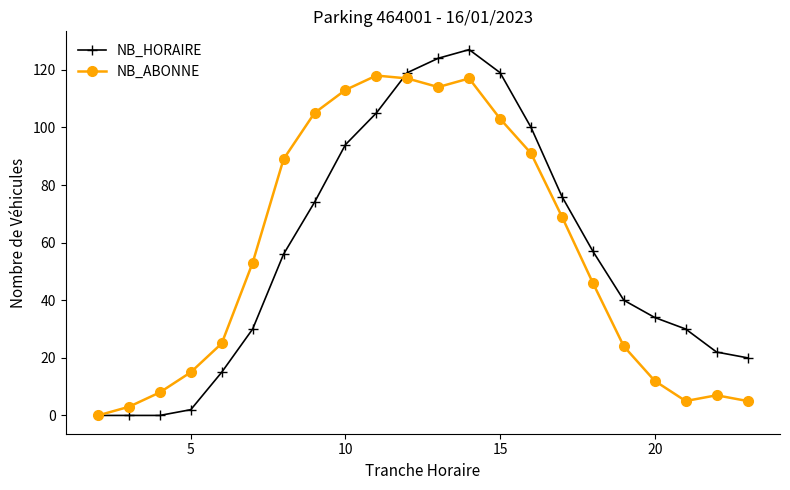

How many interior local peaks does the NB_ABONNE series have?

3